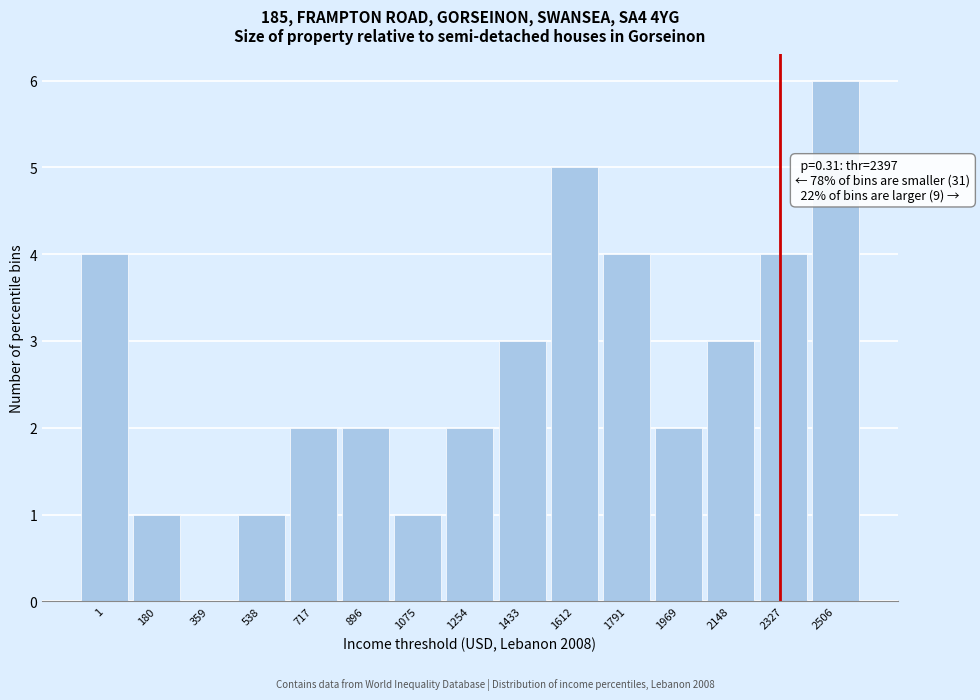

Reading right to left, what are all the values shown in this chart?

2506=6	2327=4	2148=3	1969=2	1791=4	1612=5	1433=3	1254=2	1075=1	896=2	717=2	538=1	359=0	180=1	1=4